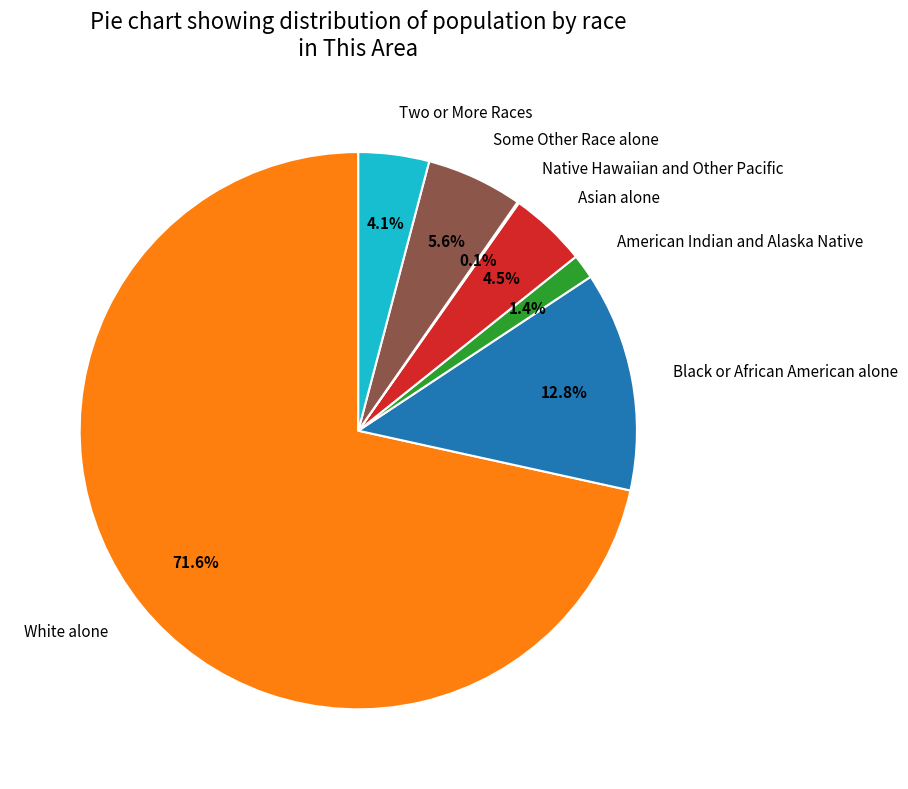

Which category has the biggest portion of the pie?

White alone